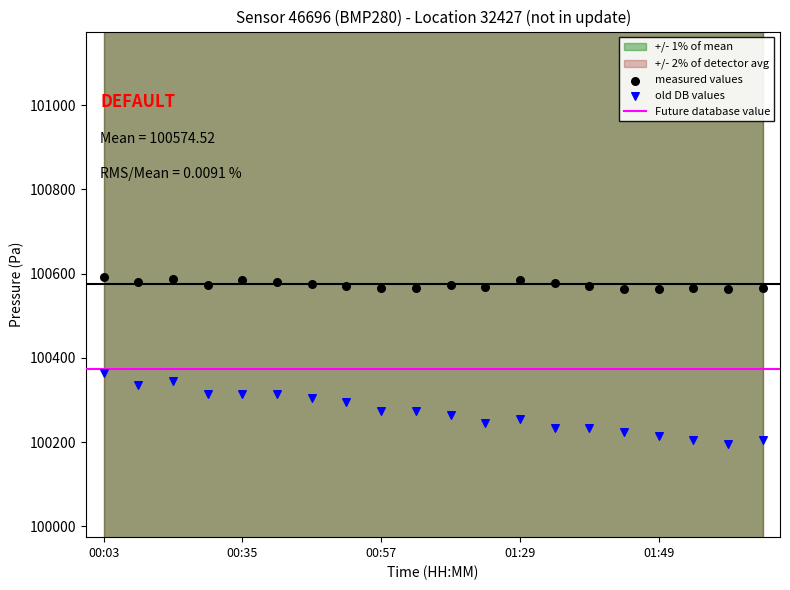

Which series reaches the minimum Y coordinate?

old DB values